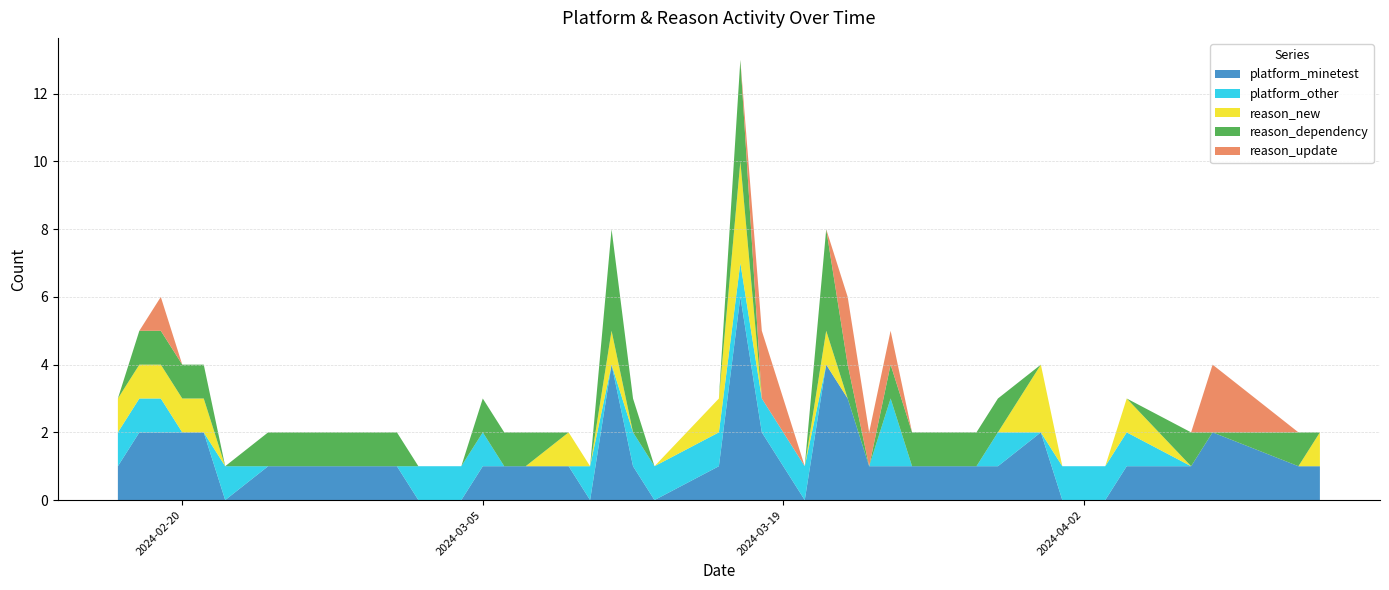

Reading left to right, list all the values displayed in this chart.

platform_minetest: 1	2	2	2	2	0	1	1	1	1	0	0	0	1	1	1	1	0	4	1	0	1	6	2	0	4	3	1	1	1	1	1	2	0	0	1	1	2	1	1
platform_other: 1	1	1	0	0	1	0	0	0	0	1	1	1	1	0	0	0	1	0	1	1	1	1	1	1	0	0	0	2	0	0	1	0	1	1	1	0	0	0	0
reason_new: 1	1	1	1	1	0	0	0	0	0	0	0	0	0	0	0	1	0	1	0	0	1	3	0	0	1	0	0	0	0	0	0	2	0	0	1	0	0	0	1
reason_dependency: 0	1	1	1	1	0	1	1	1	1	0	0	0	1	1	1	0	0	3	1	0	0	3	0	0	3	1	0	1	1	1	1	0	0	0	0	1	0	1	0
reason_update: 0	0	1	0	0	0	0	0	0	0	0	0	0	0	0	0	0	0	0	0	0	0	0	2	0	0	2	1	1	0	0	0	0	0	0	0	0	2	0	0